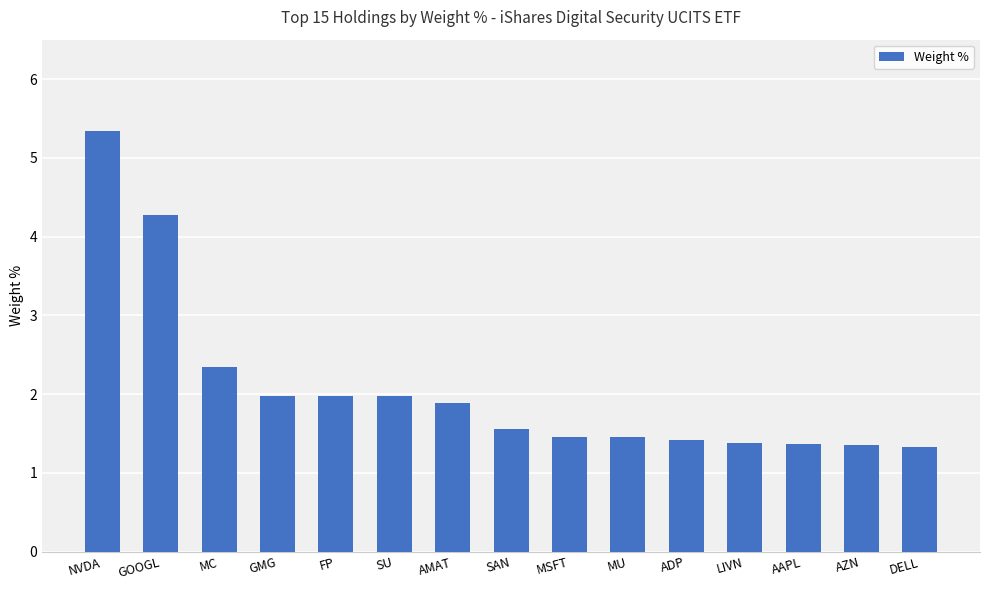

What is the approximate value at MSFT?

1.5